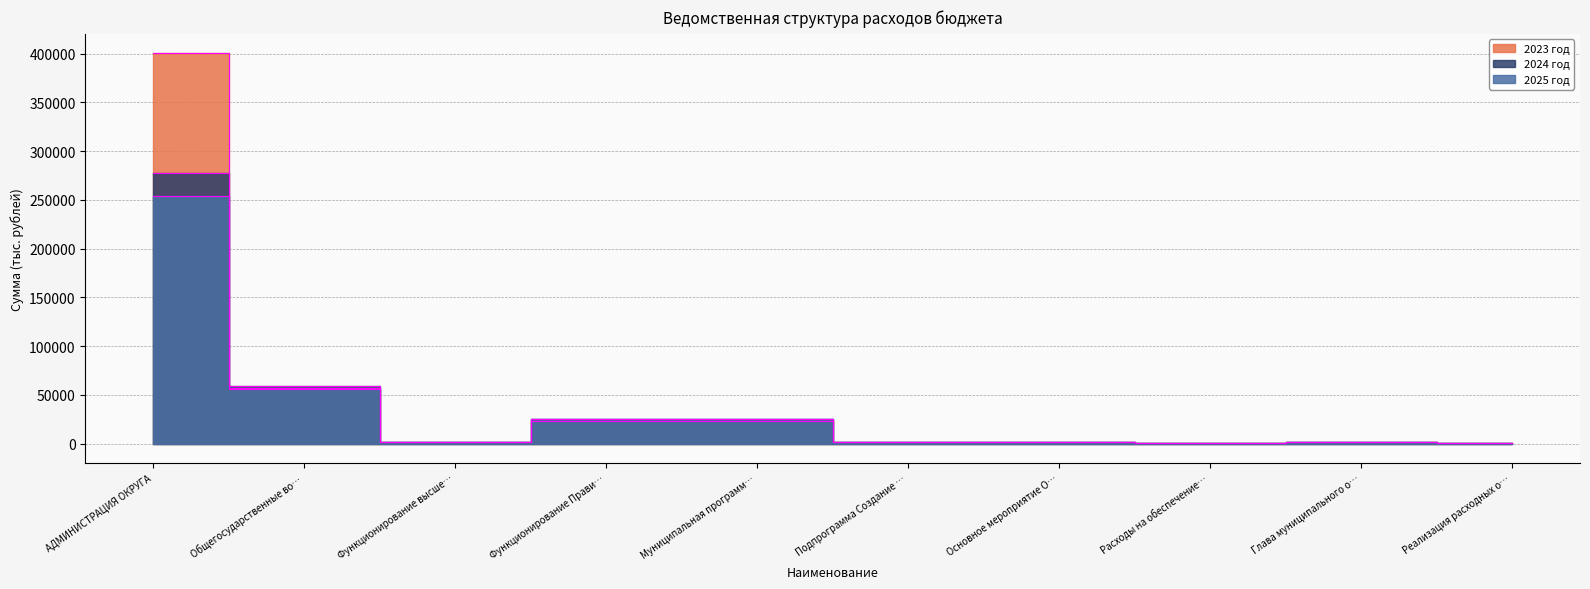

What is the sum of all 2023 год values?

511925.5